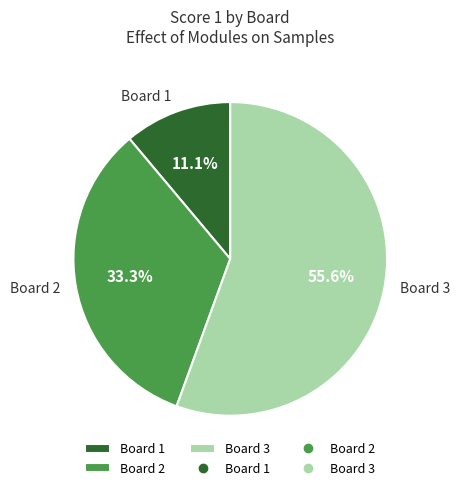

Combined, what portion of the pie is Board 2 and Board 1?

44.4%